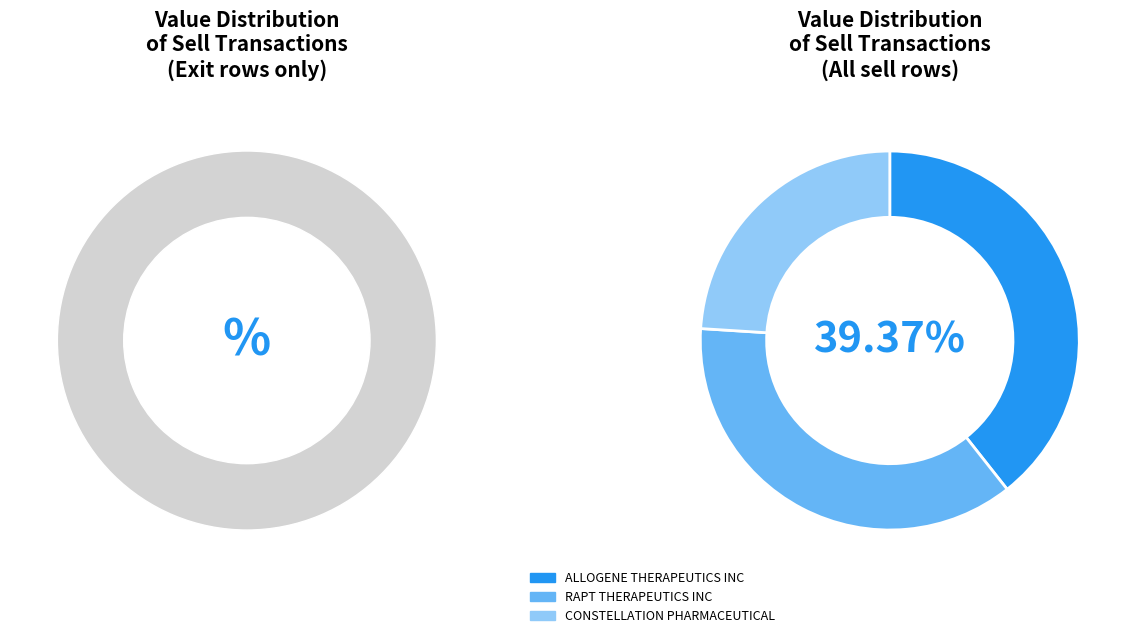

Rank the categories by value from highest to lowest.

ALLOGENE THERAPEUTICS INC, RAPT THERAPEUTICS INC, CONSTELLATION PHARMACEUTICAL